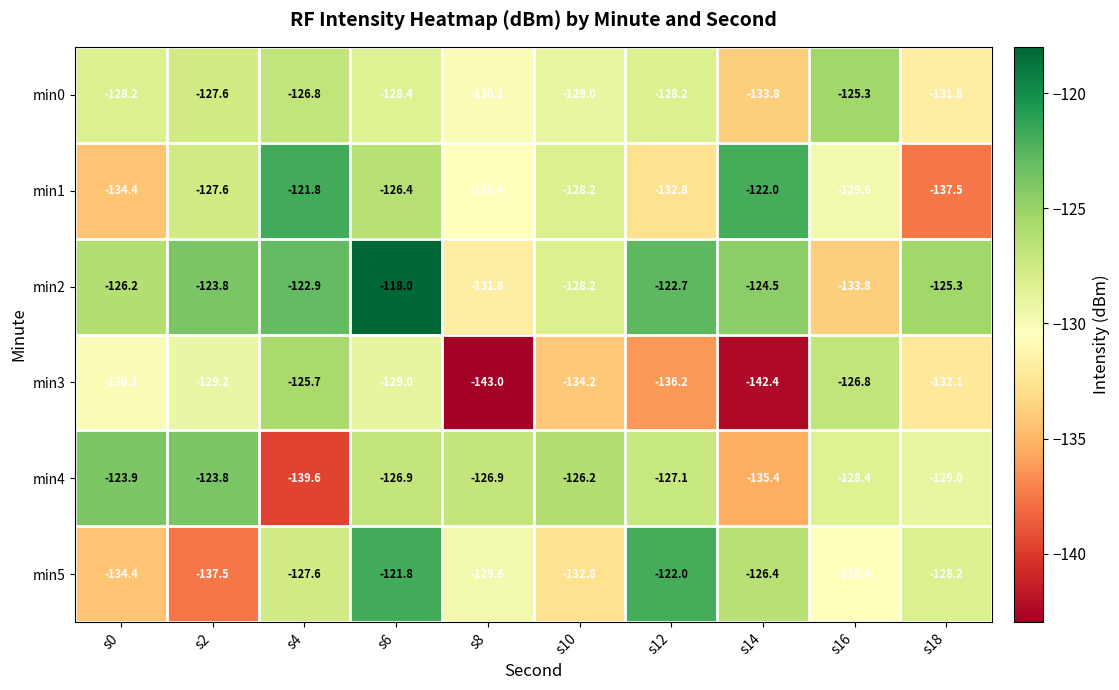

What is the difference between the highest and lowest values at s8?

16.1